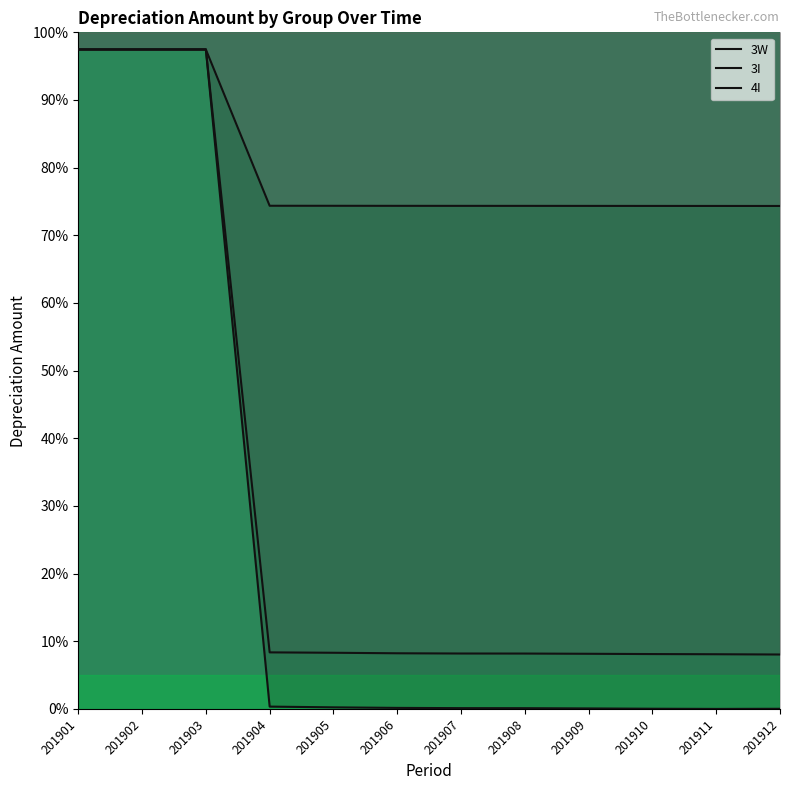

Which category has the highest value in the 3I series?

201901